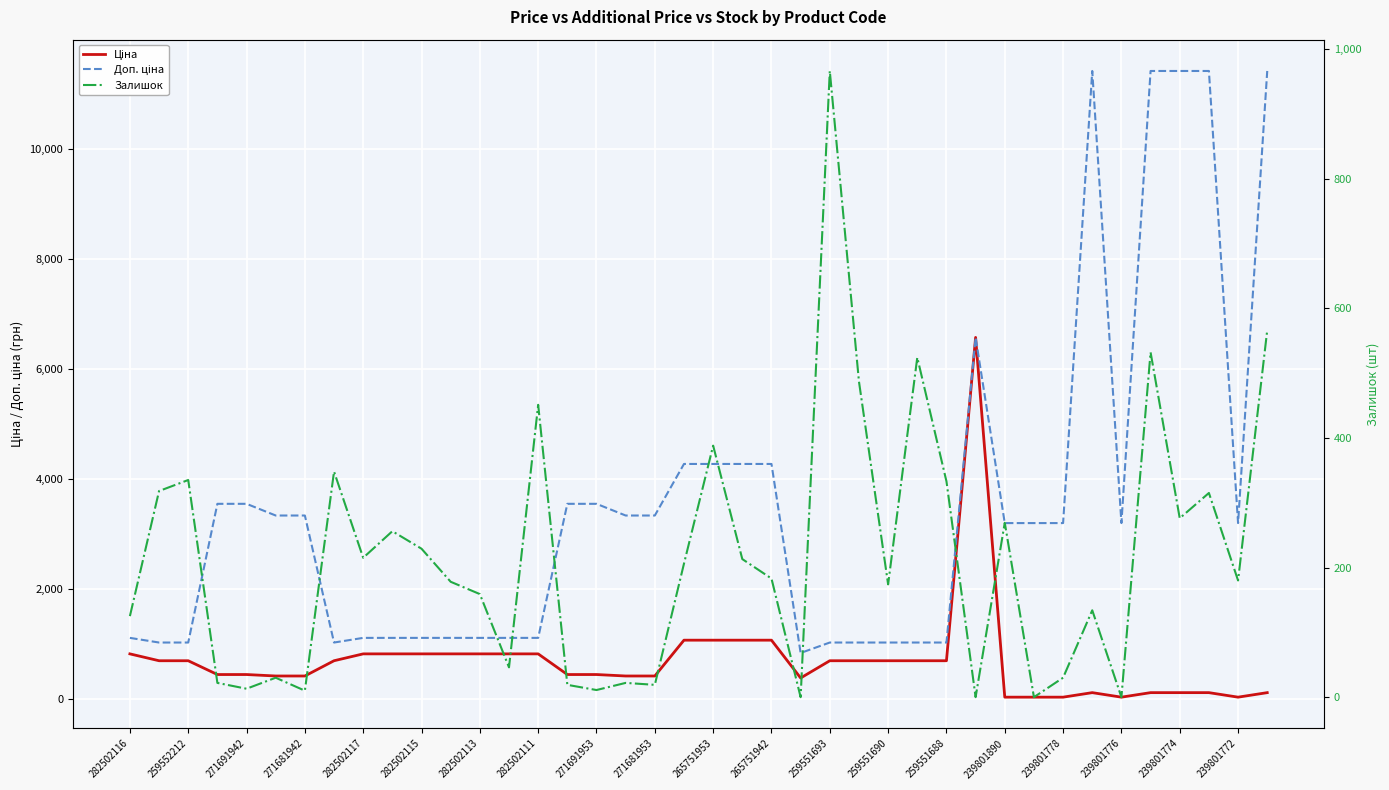

What is the average value of the Ціна series?

687.1